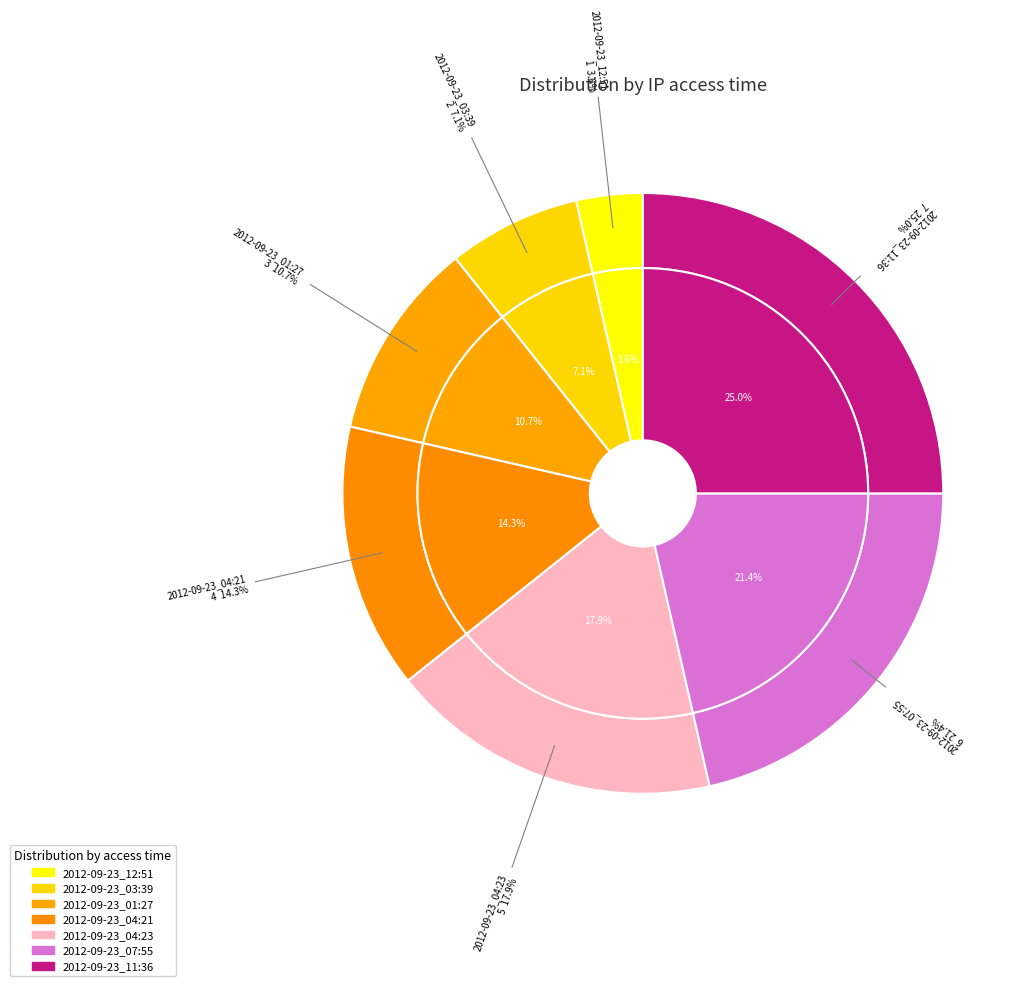

To the nearest percent, what percentage of the pie is 2012-09-23_12:51?

4%